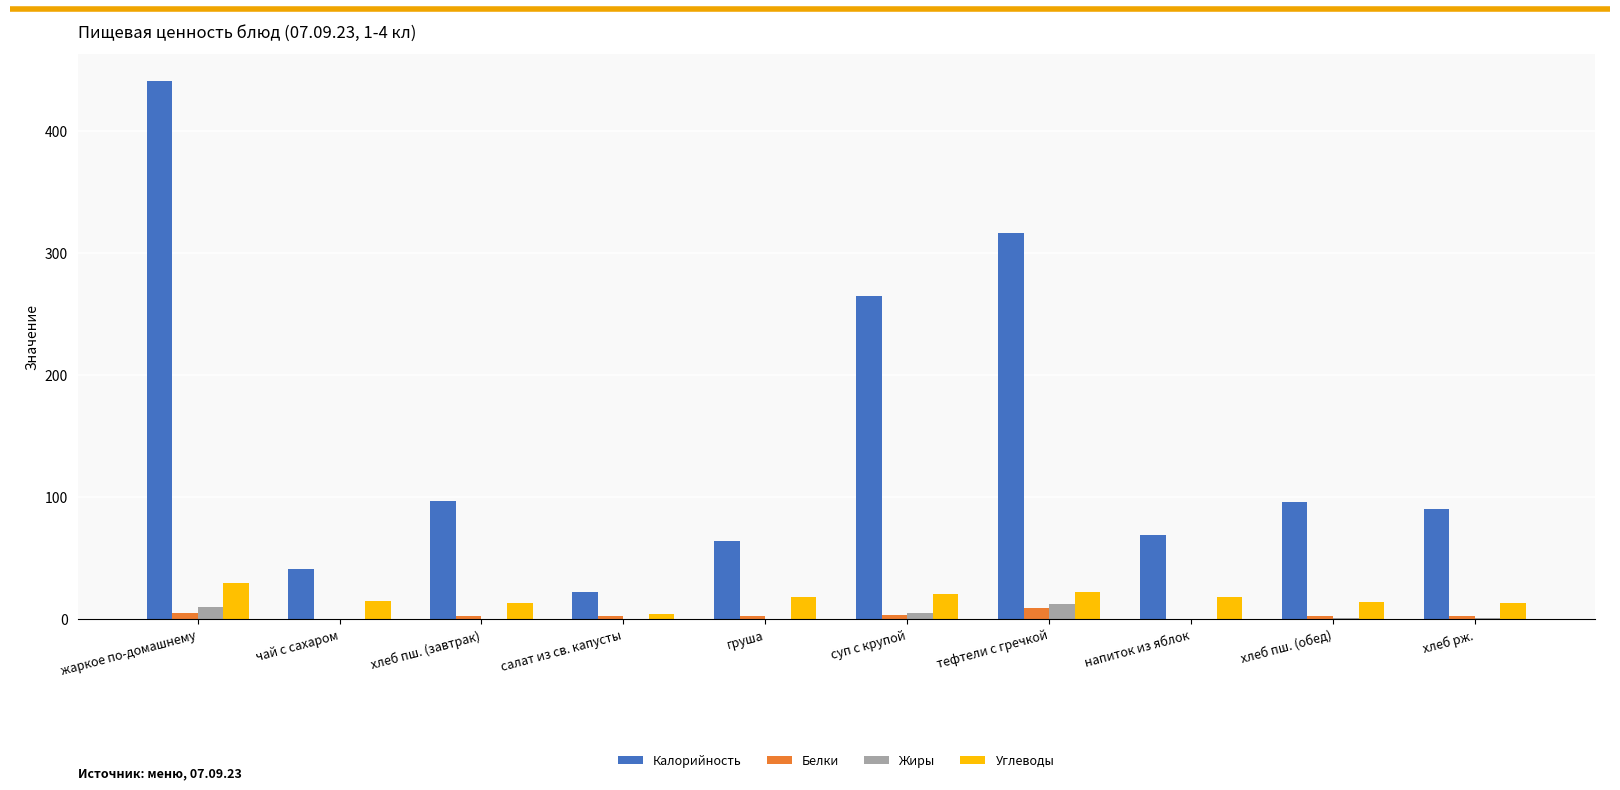

What is the greatest value displayed?

441.0